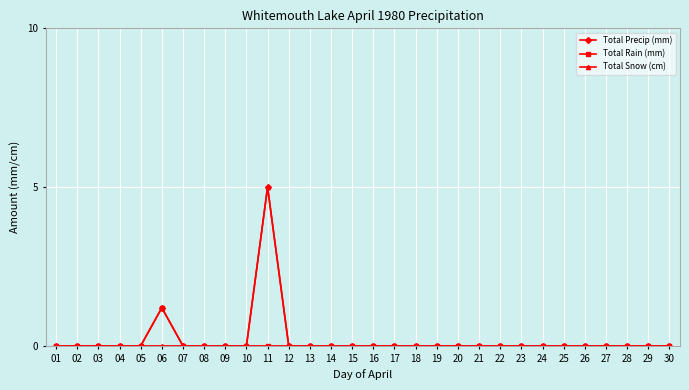

True or false: Total Precip (mm) has more than 0 interior local peaks.

True